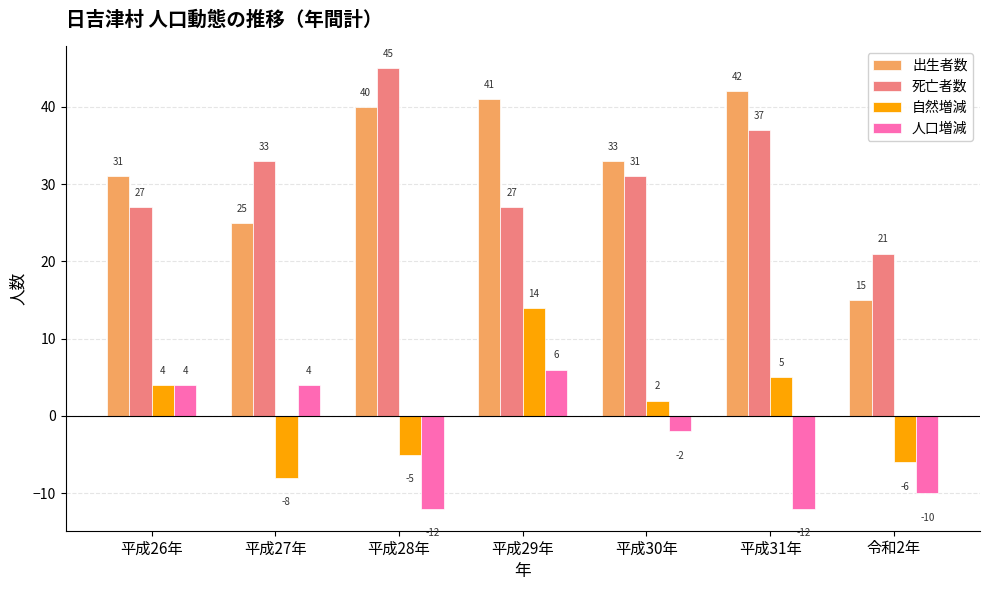

Where does the 出生者数 series first go above 33?

平成28年